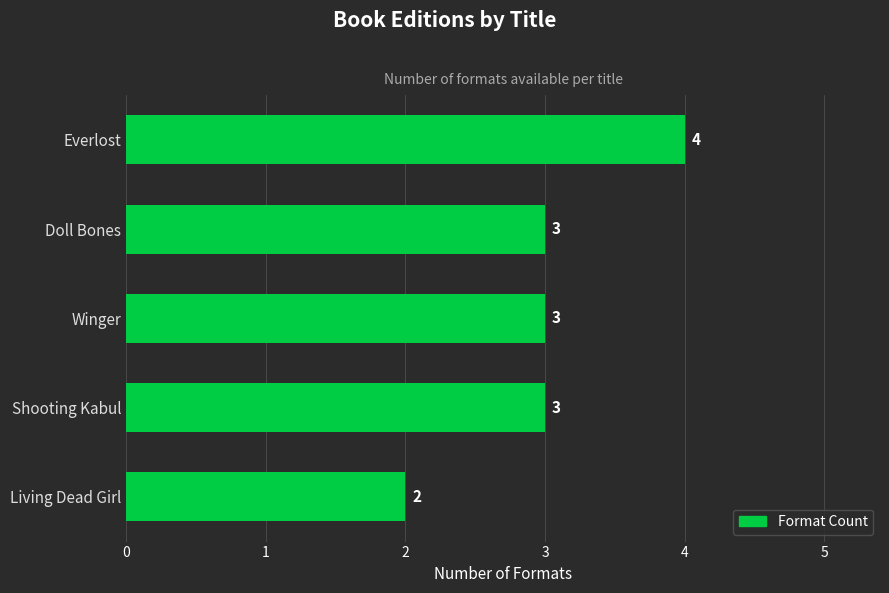

Count the number of categories in the chart.

5